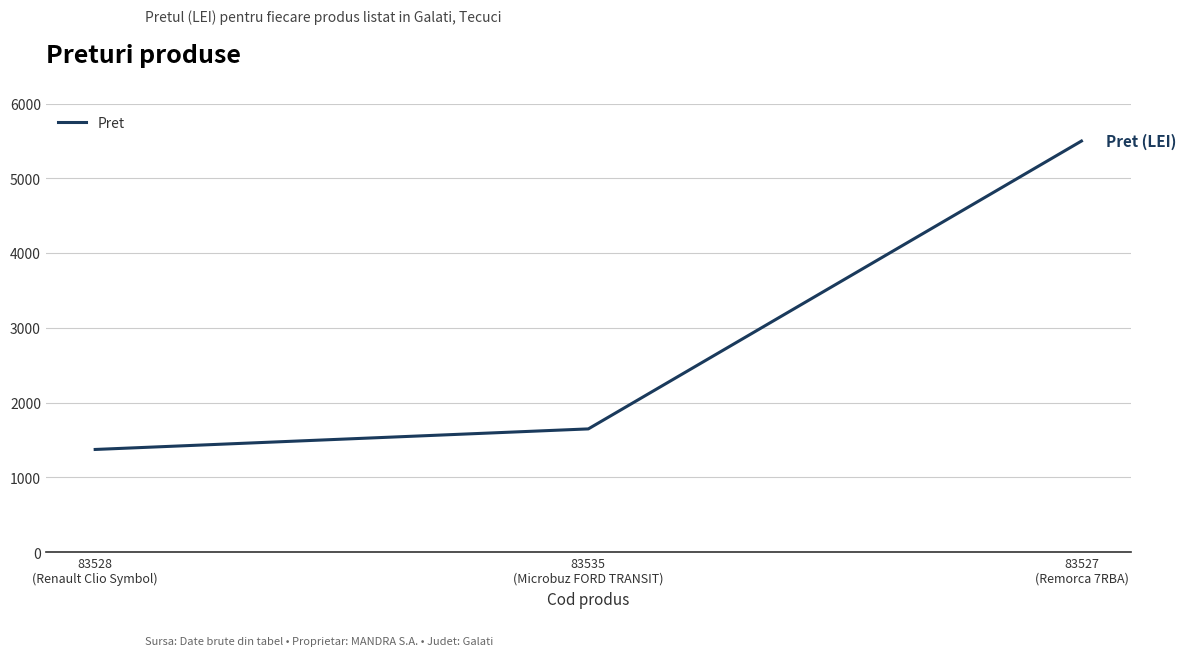

What is the difference between the maximum and second lowest values?

3850